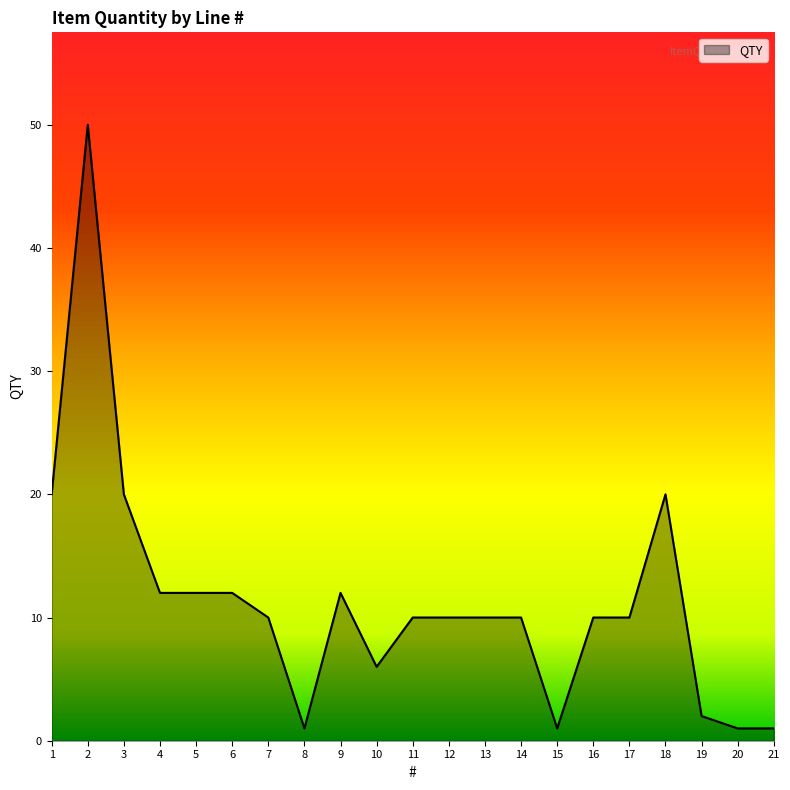

Reading left to right, what are all the values shown in this chart?

1=20	2=50	3=20	4=12	5=12	6=12	7=10	8=1	9=12	10=6	11=10	12=10	13=10	14=10	15=1	16=10	17=10	18=20	19=2	20=1	21=1